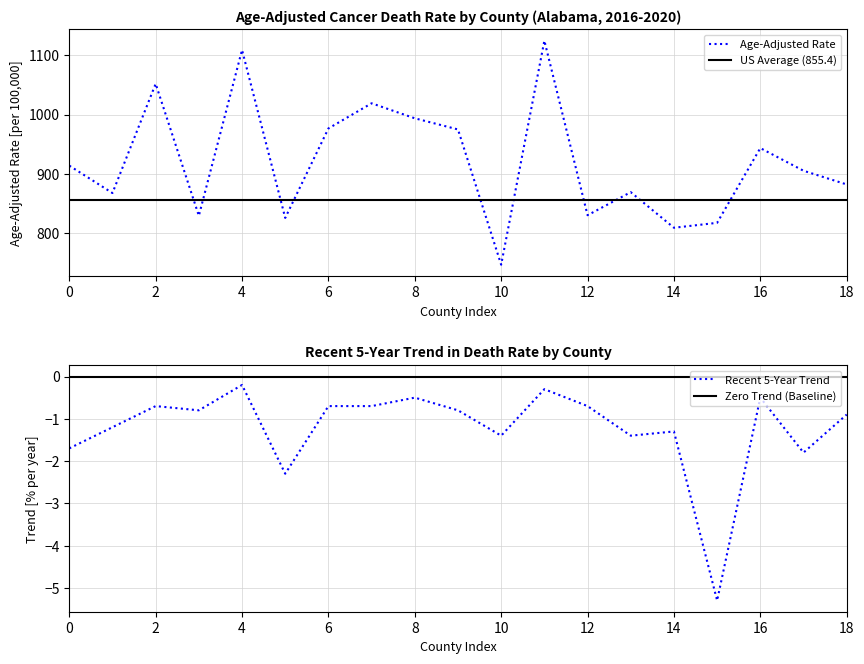

True or false: US Average (855.4) has a value of 855.4 at 10.

True